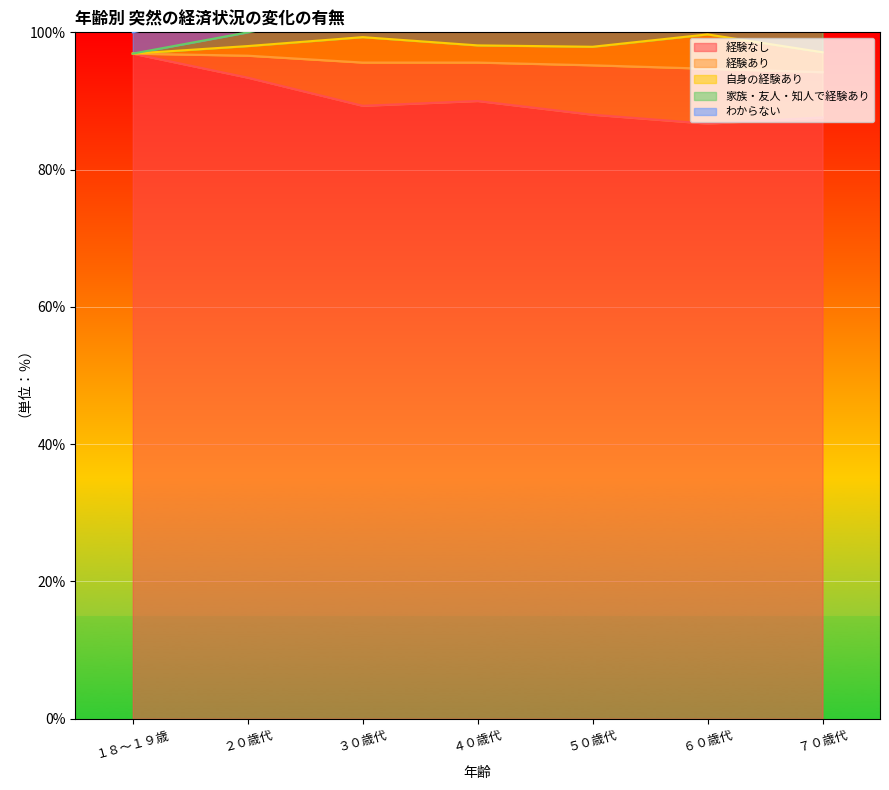

True or false: 経験なし has a value of 90.0 at ４０歳代.

True